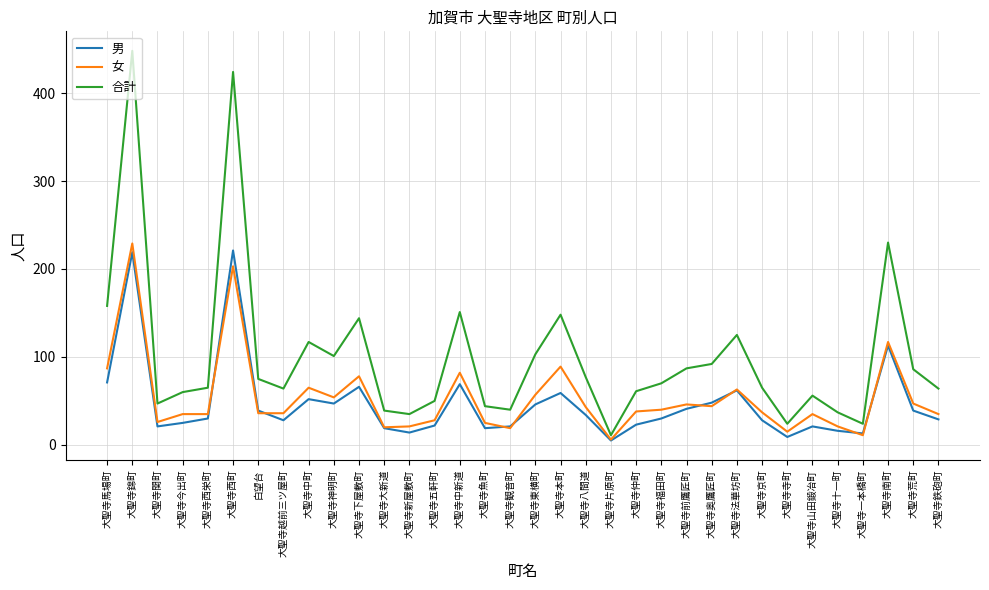

At how many categories does at least one series exceed 328?

2